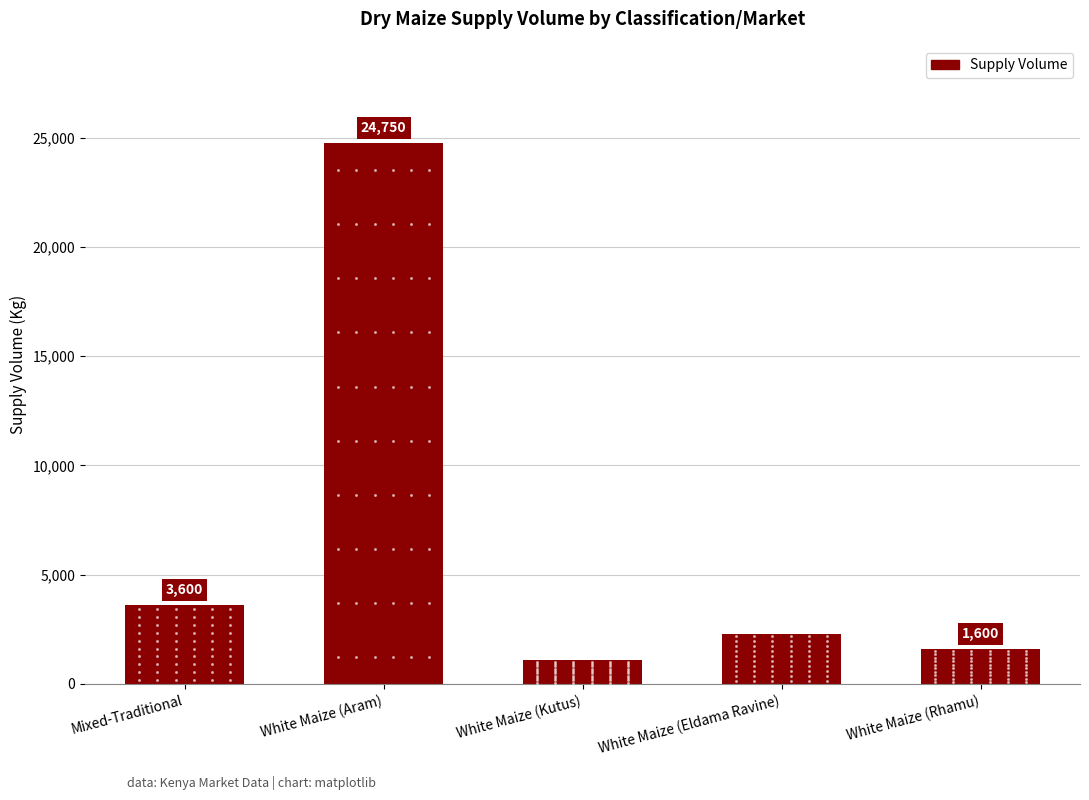

The value at White Maize (Rhamu) is 1600. True or false?

True